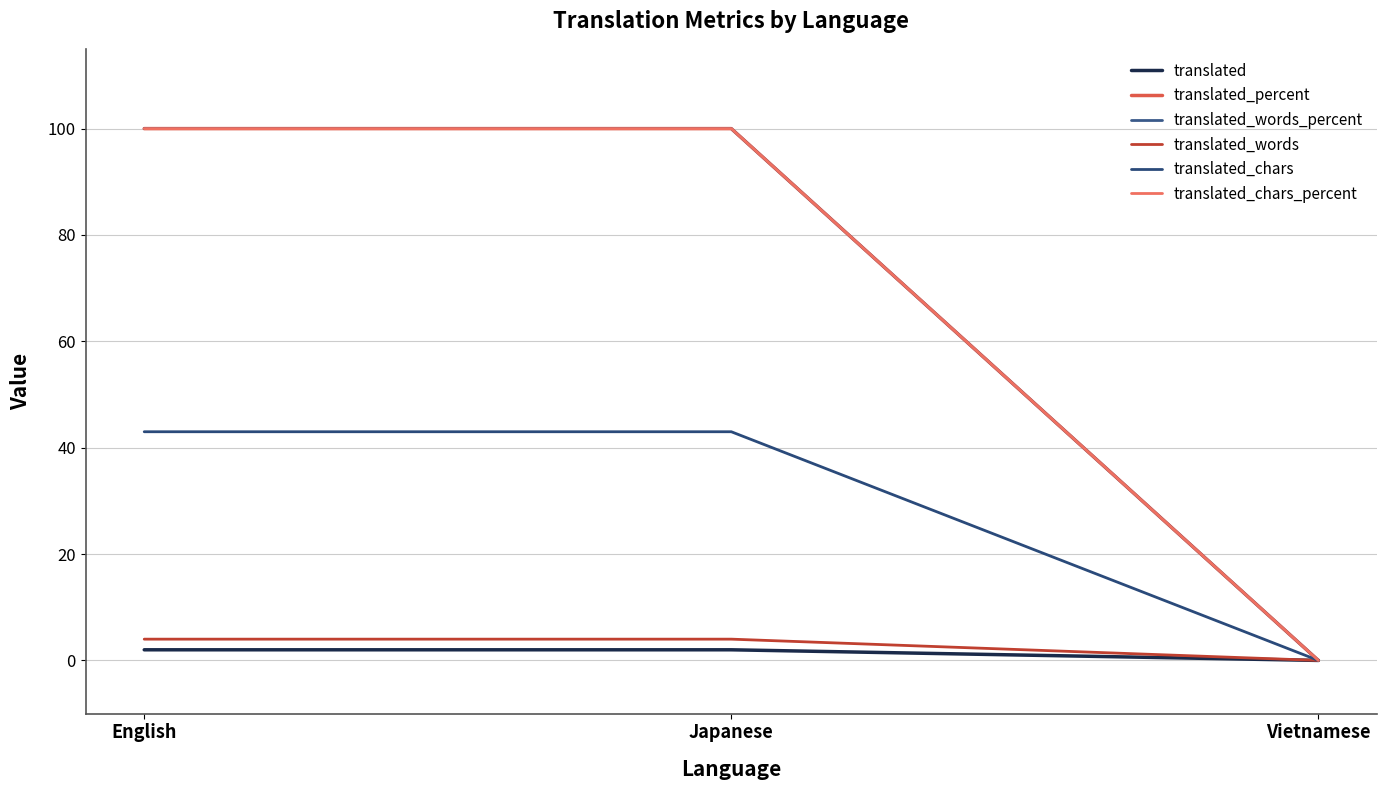

Does the chart have visible grid lines?

Yes